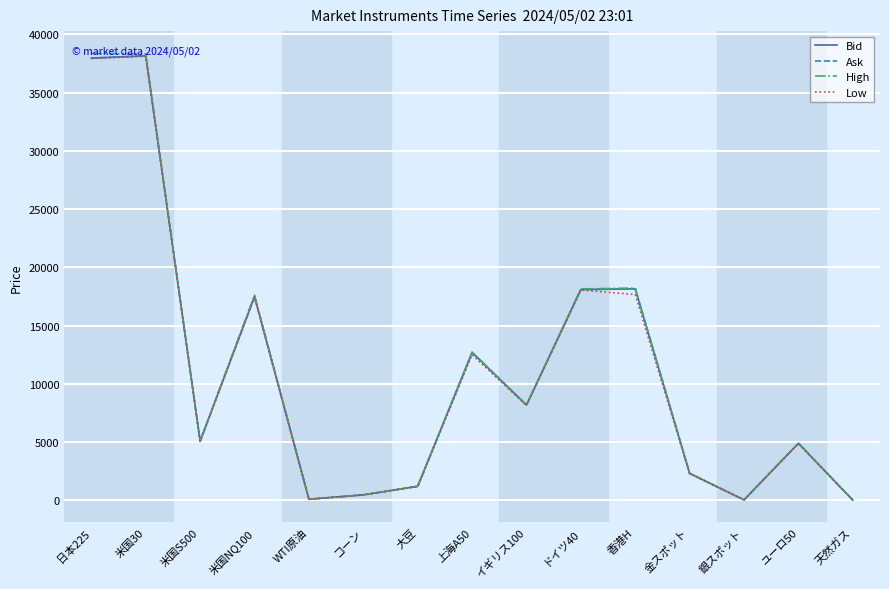

In Ask, how many points are lower than both neighbors (excluding endpoints)?

4